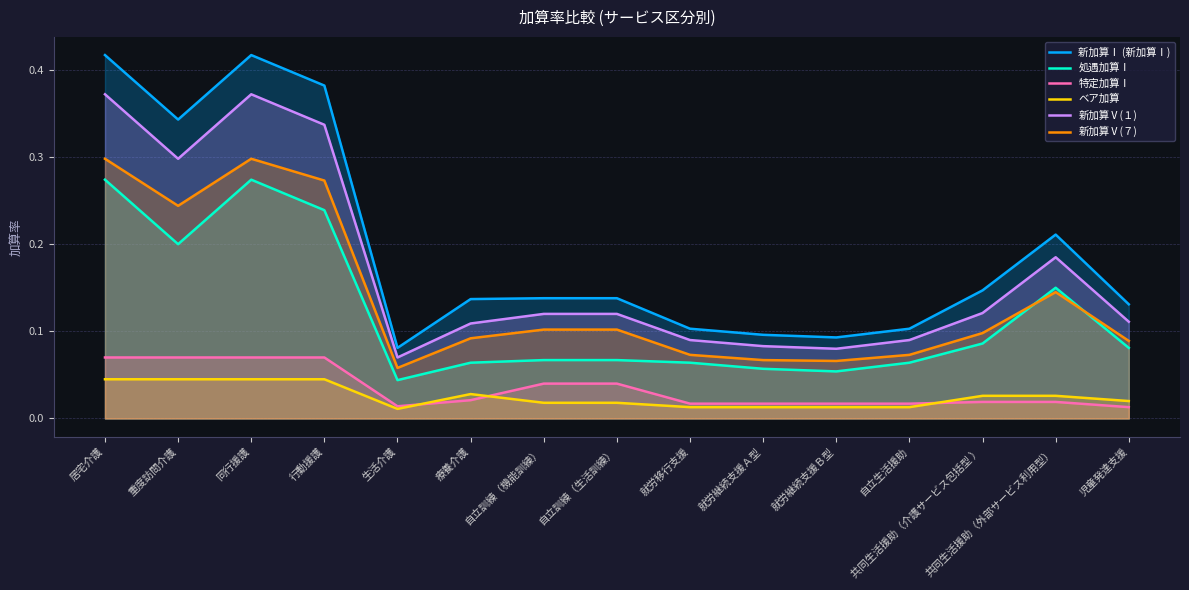

What is the maximum value for 特定加算Ⅰ?

0.1